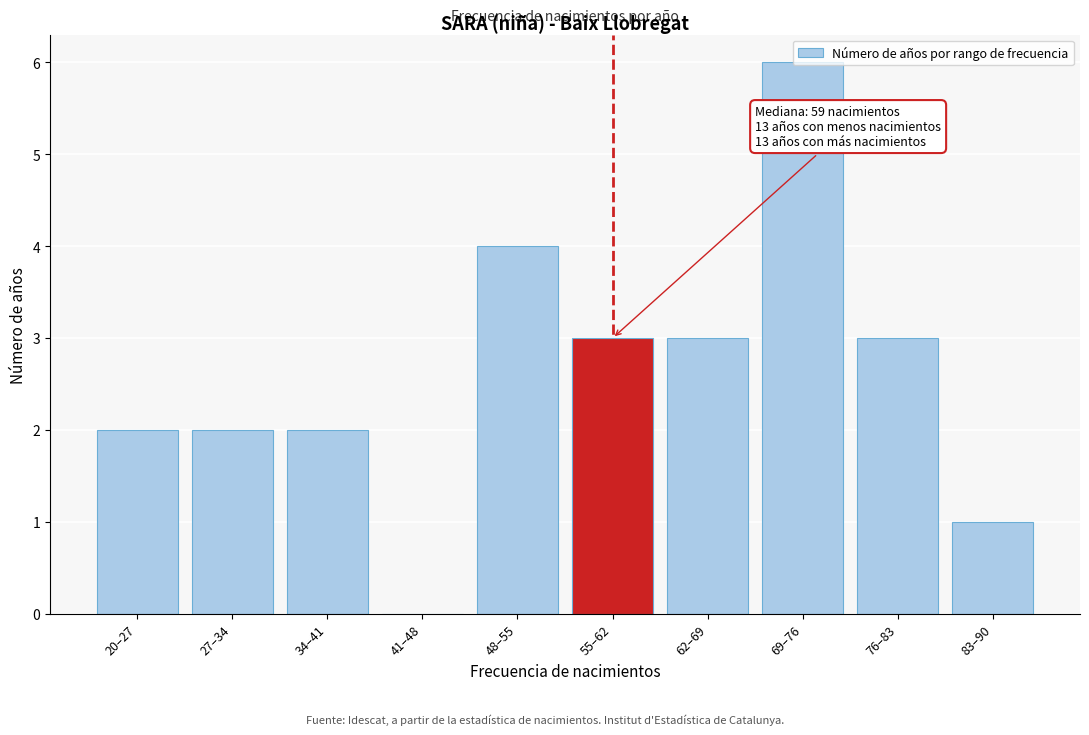

What is the maximum value shown in the chart?

6